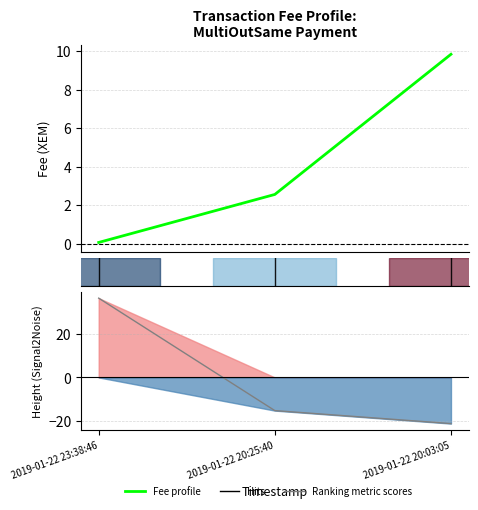

What is the difference between the Fee values at 2019-01-22 20:25:40 and 2019-01-22 20:03:05?

7.3